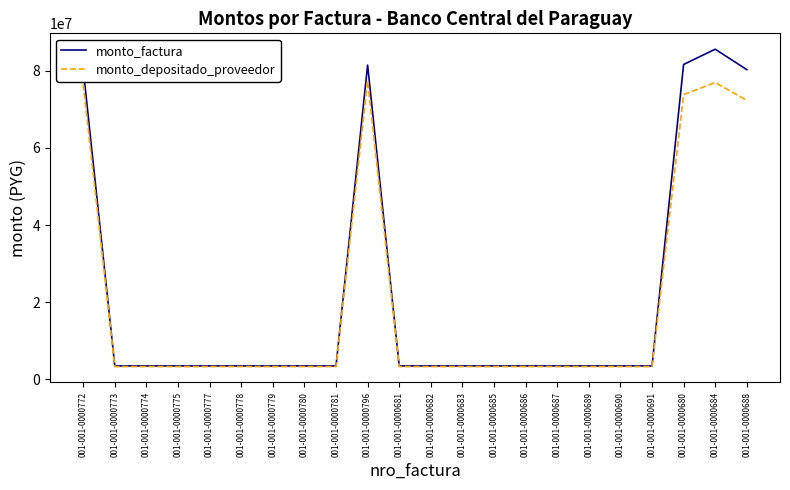

What is the minimum value shown in the chart?

3328182